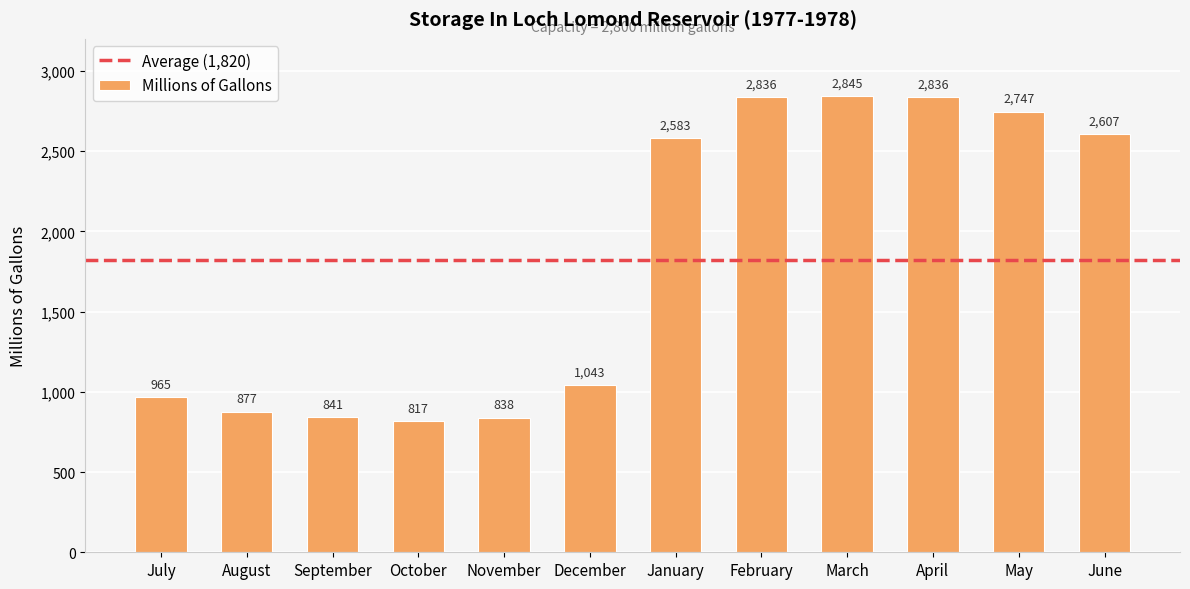

What is the label of the 8th bar from the right?

November